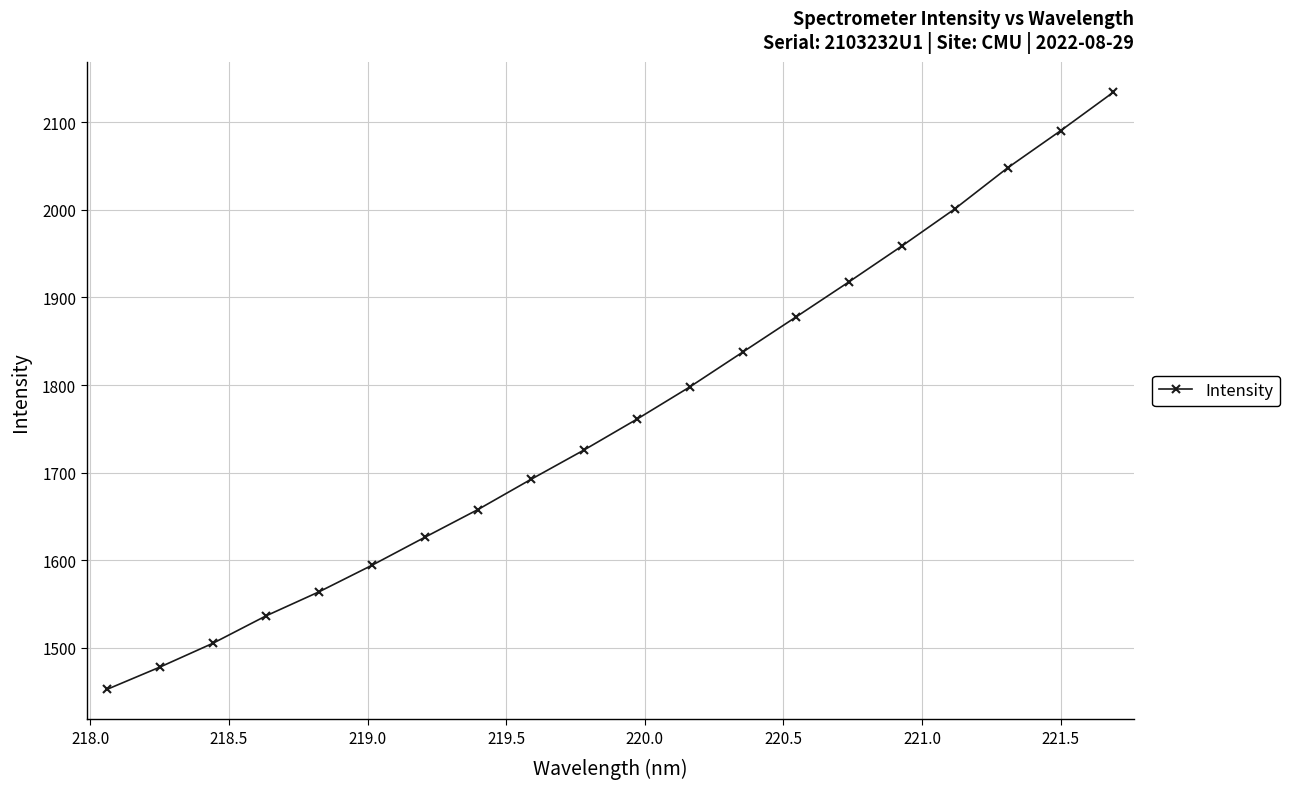

Reading left to right, what are all the values shown in this chart?

1452.3	1477.8	1505.0	1536.2	1563.7	1594.1	1626.1	1657.7	1692.2	1725.7	1760.9	1797.8	1837.6	1877.5	1917.6	1958.6	2001.0	2048.0	2090.4	2134.5